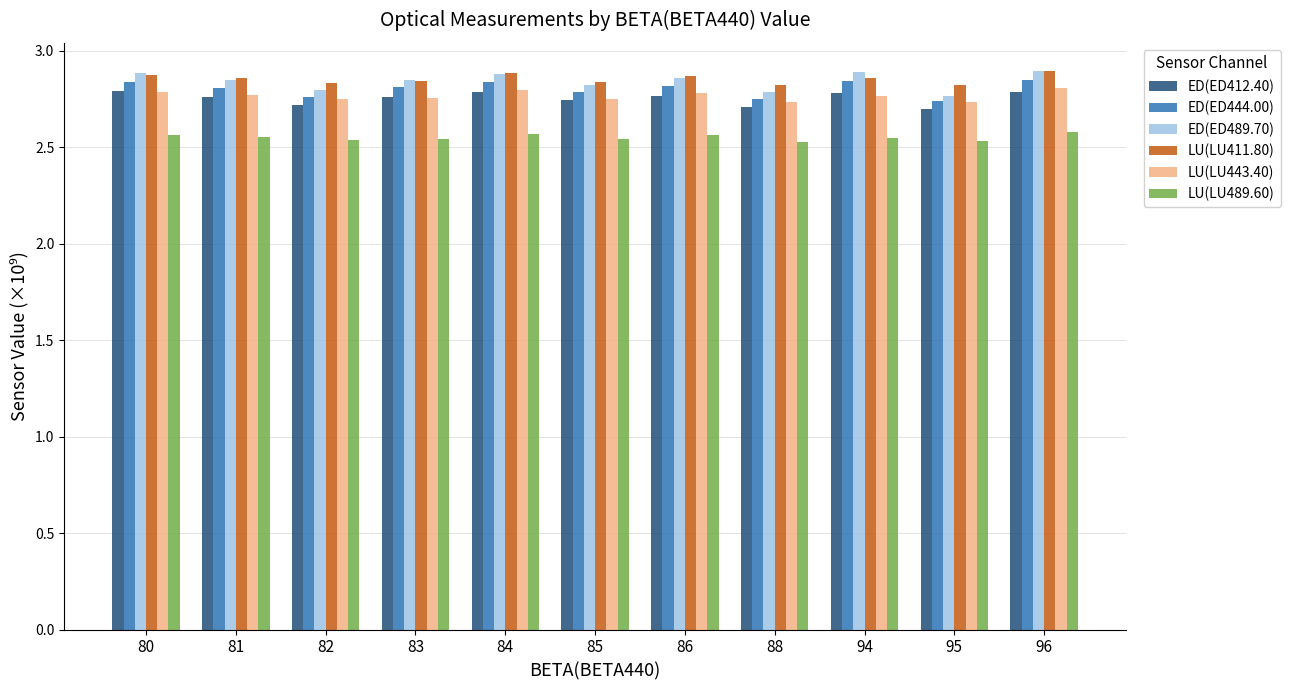

Which series has the largest range (max minus min)?

ED(ED489.70)